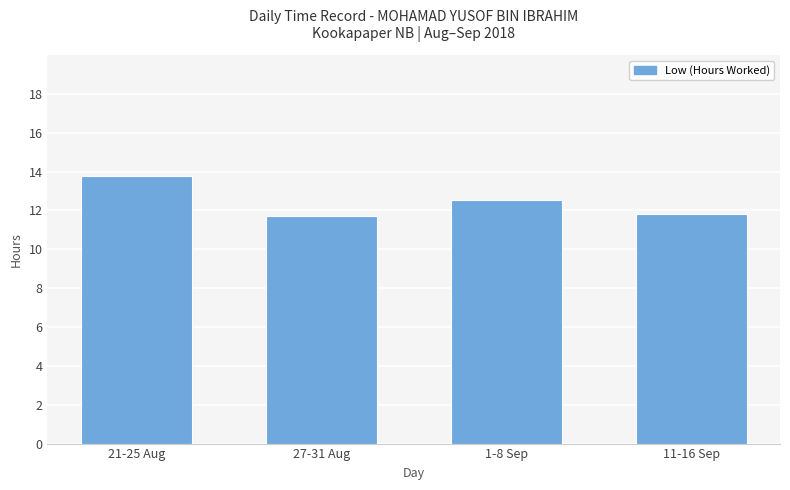

What is the maximum value shown in the chart?

13.8